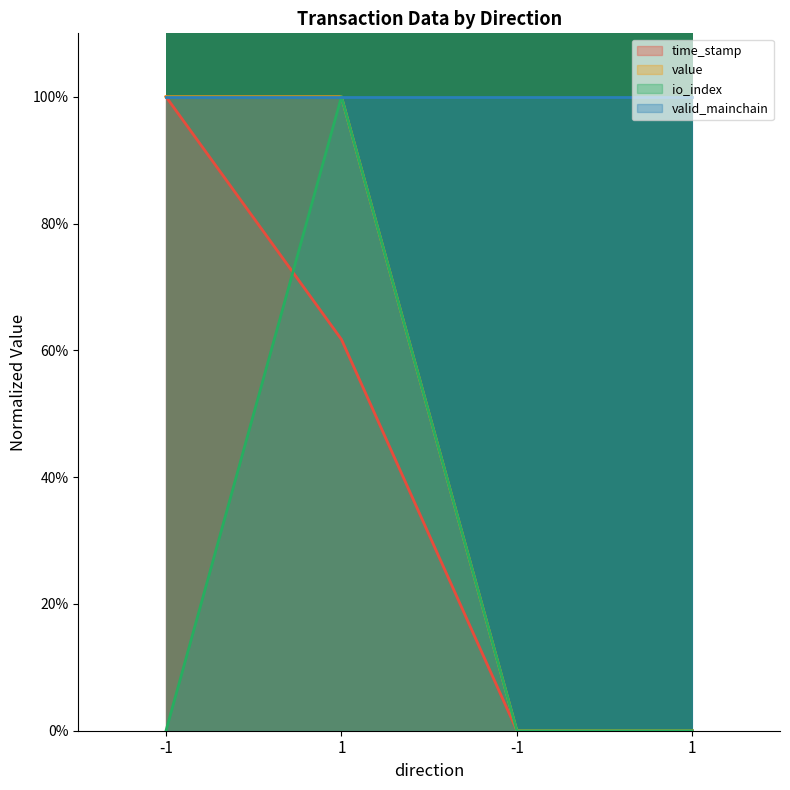

True or false: value has more than 2 interior local peaks.

False